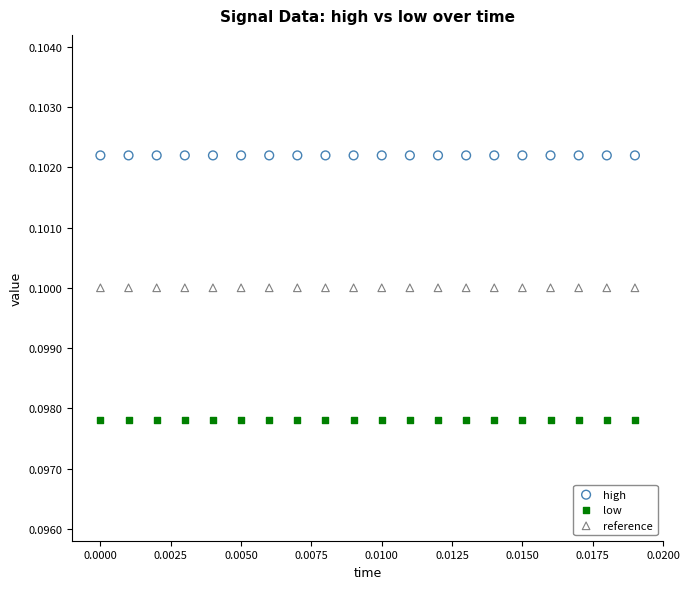

Which series contains the lowest Y value?

low